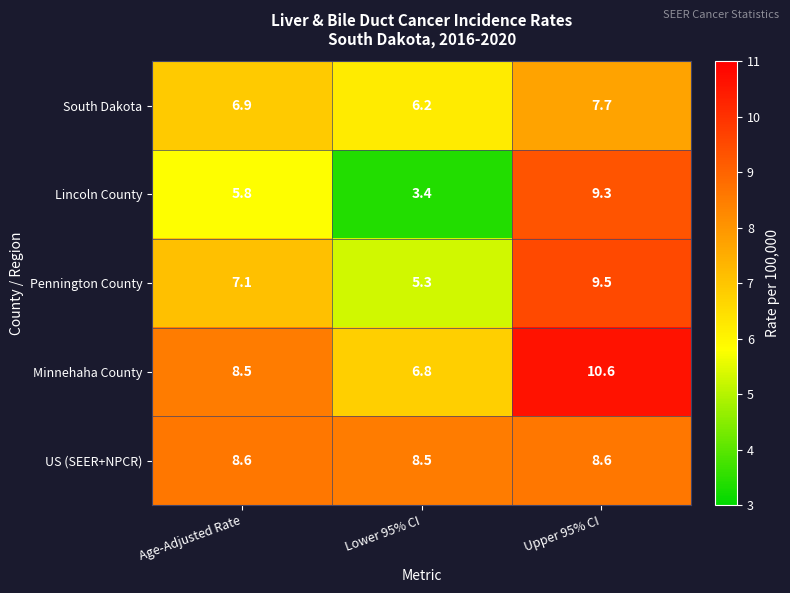

What value does the South Dakota series have at Age-Adjusted Rate?

6.9